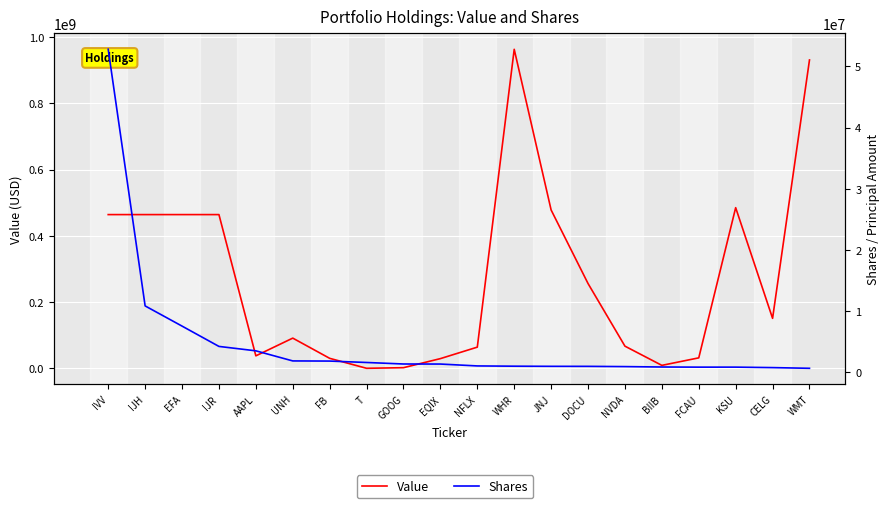

Which series changed the most between IJH and DOCU?

Value